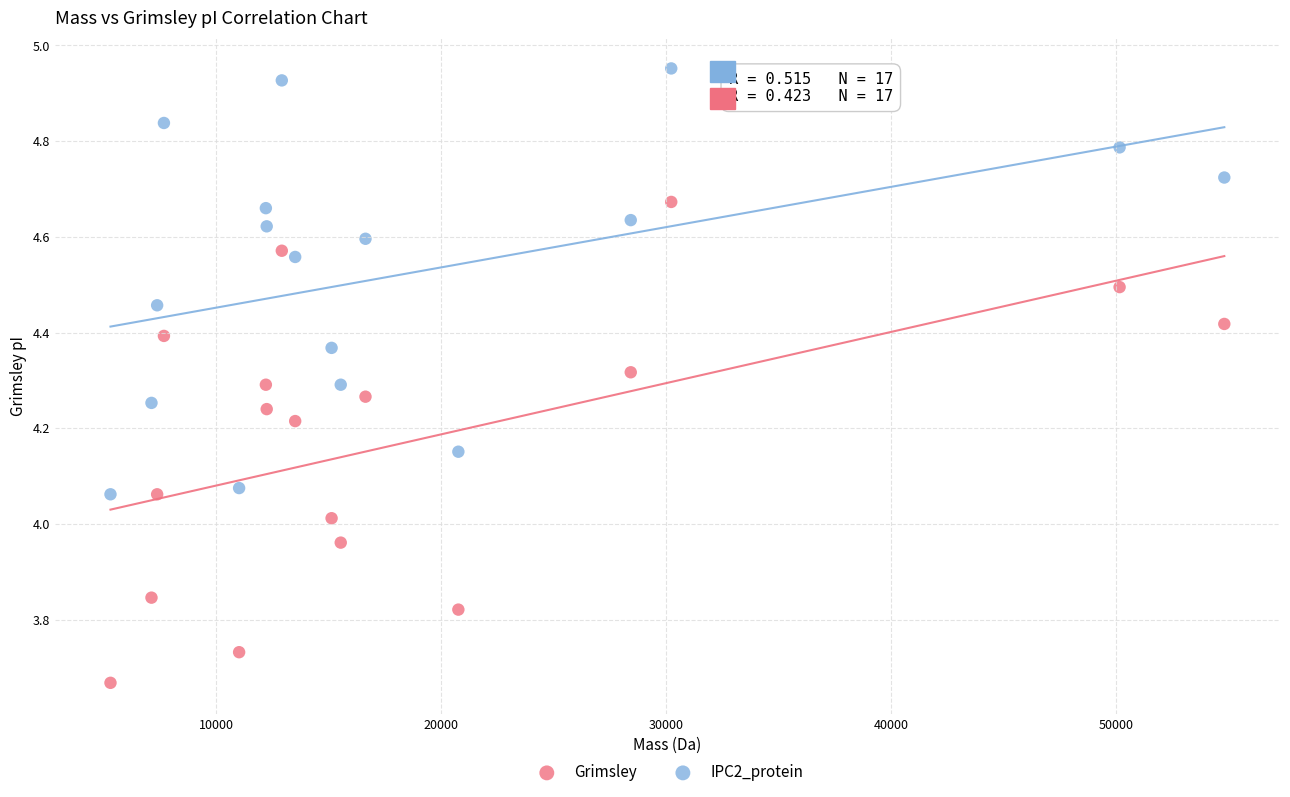

Which series has the widest spread of Y values?

Grimsley